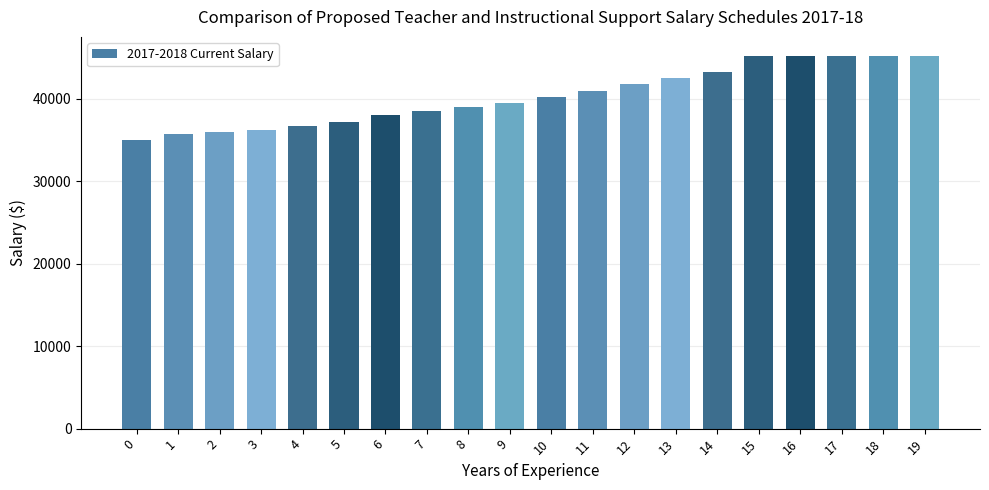

What is the sum of the values at 9 and 13?

82000